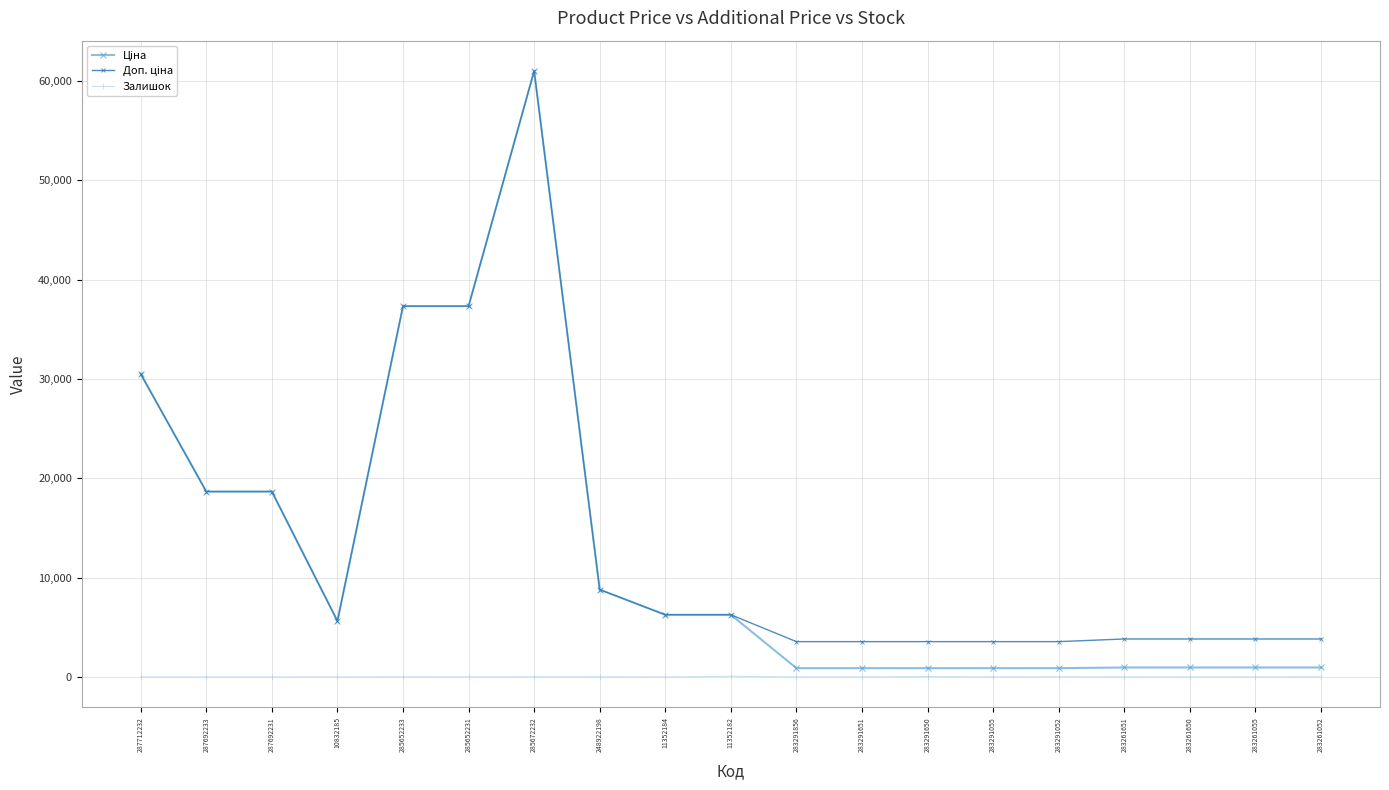

What is the total value across all series at 11352184?

12533.4